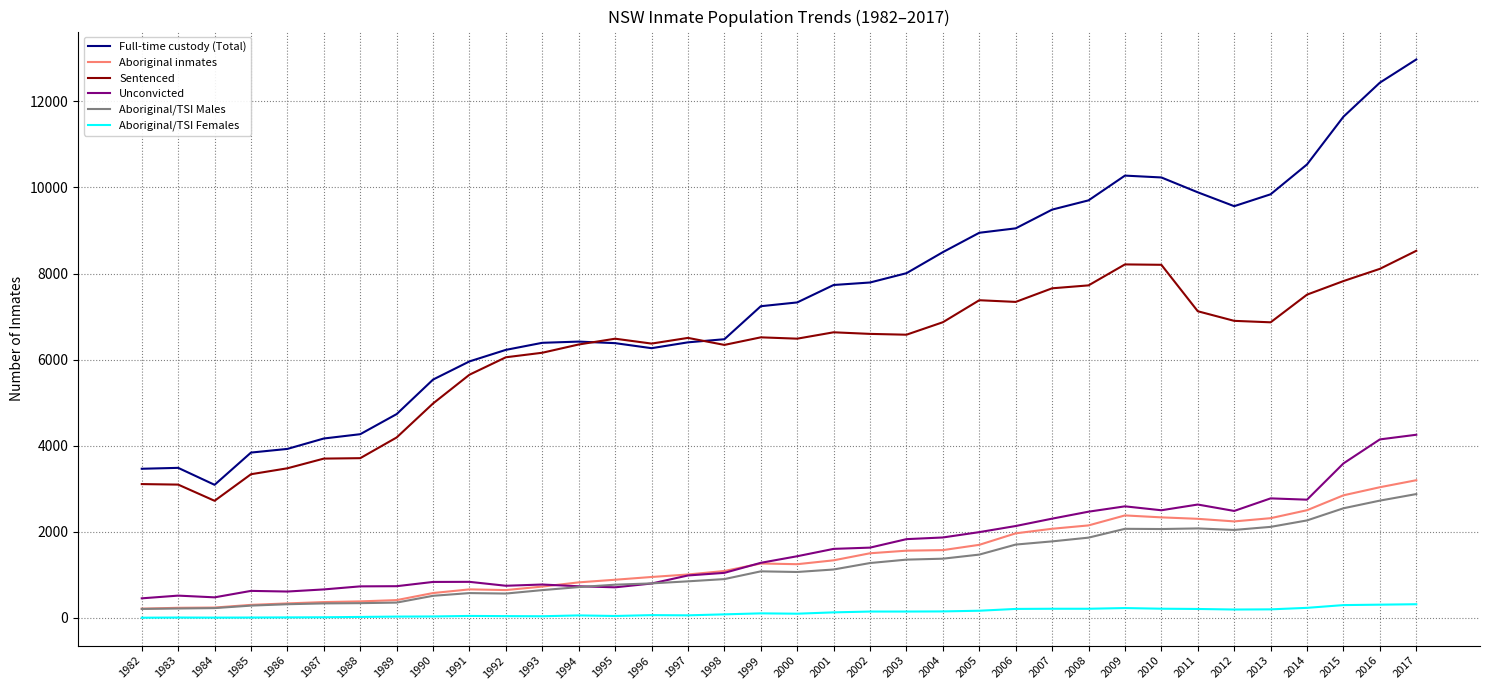

Is it true that Unconvicted equals 748 at 1992?

True